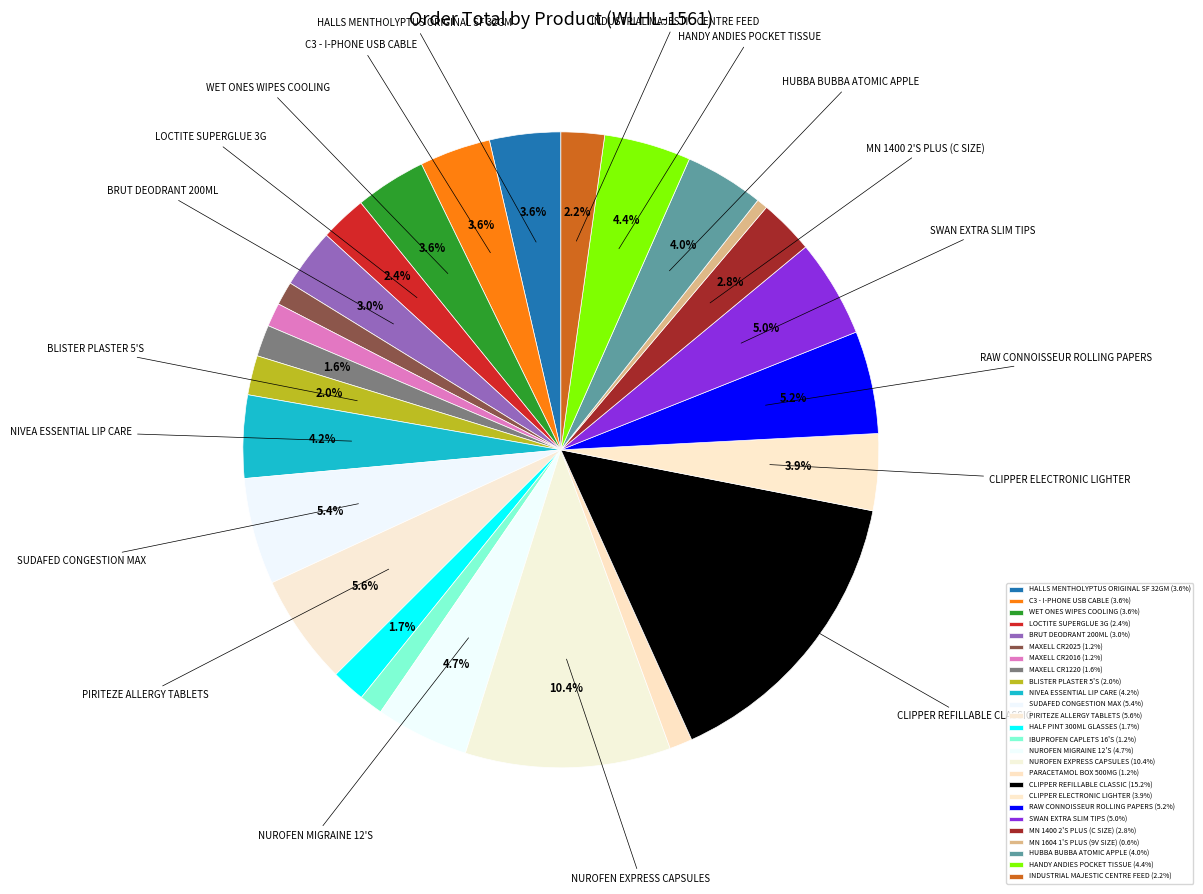

Between C3 - I-PHONE USB CABLE and NUROFEN MIGRAINE 12'S, which is larger?

NUROFEN MIGRAINE 12'S